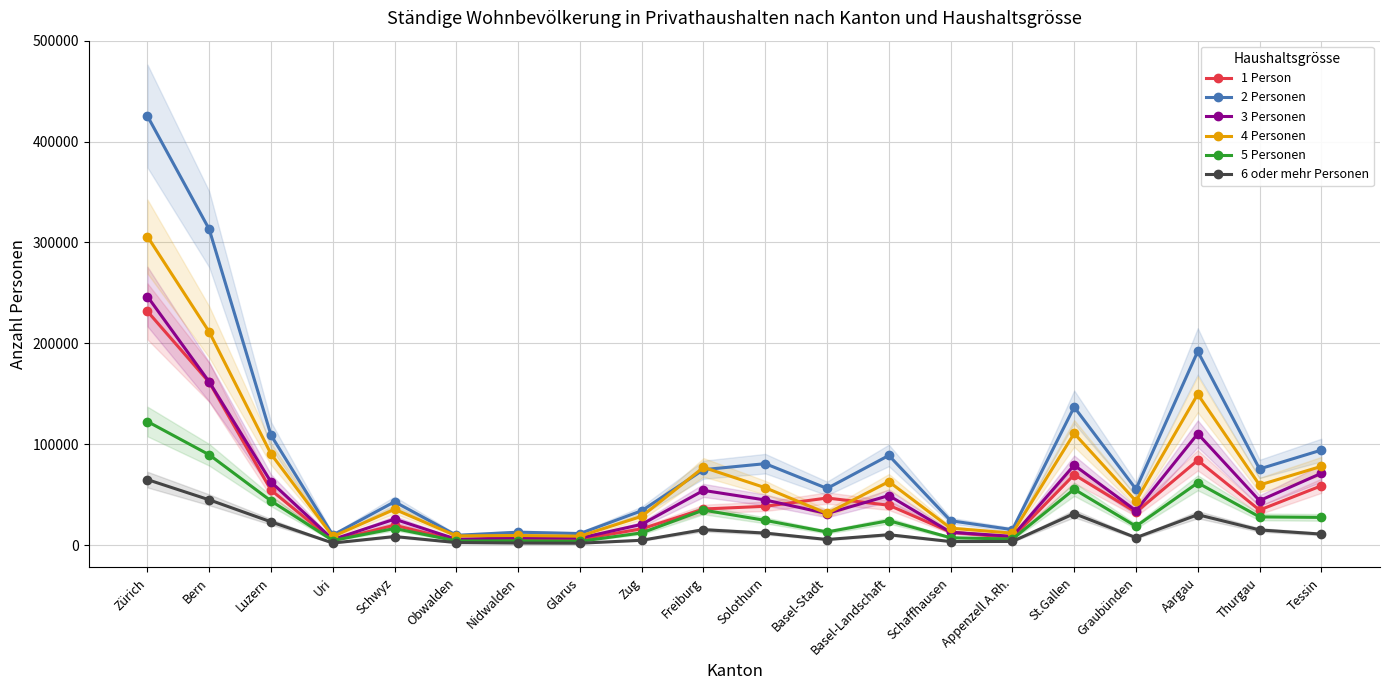

True or false: 2 Personen and 6 oder mehr Personen cross at least once.

False